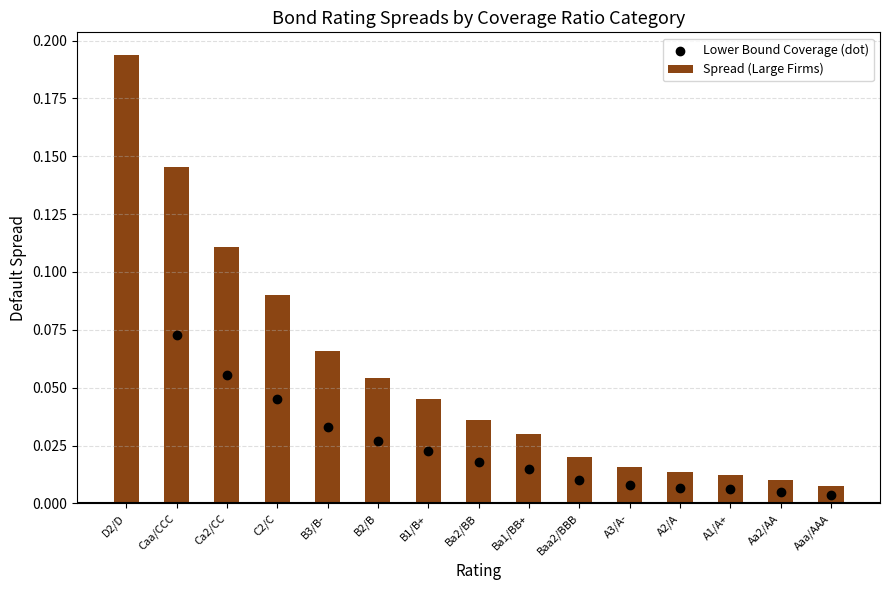

Which has a higher value, C2/C or B1/B+?

C2/C